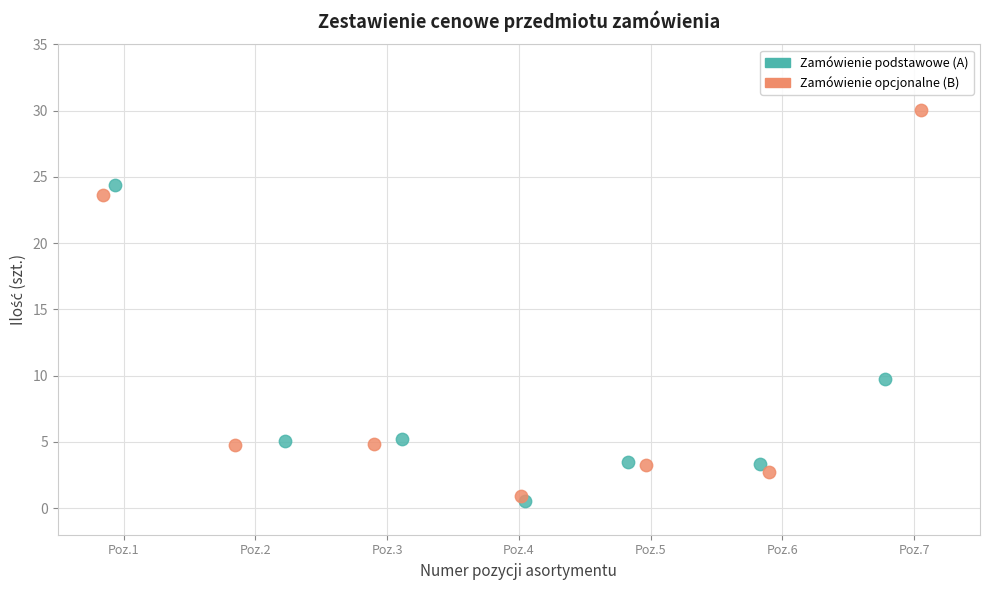

Which series reaches the minimum Y coordinate?

Zamówienie podstawowe (A)